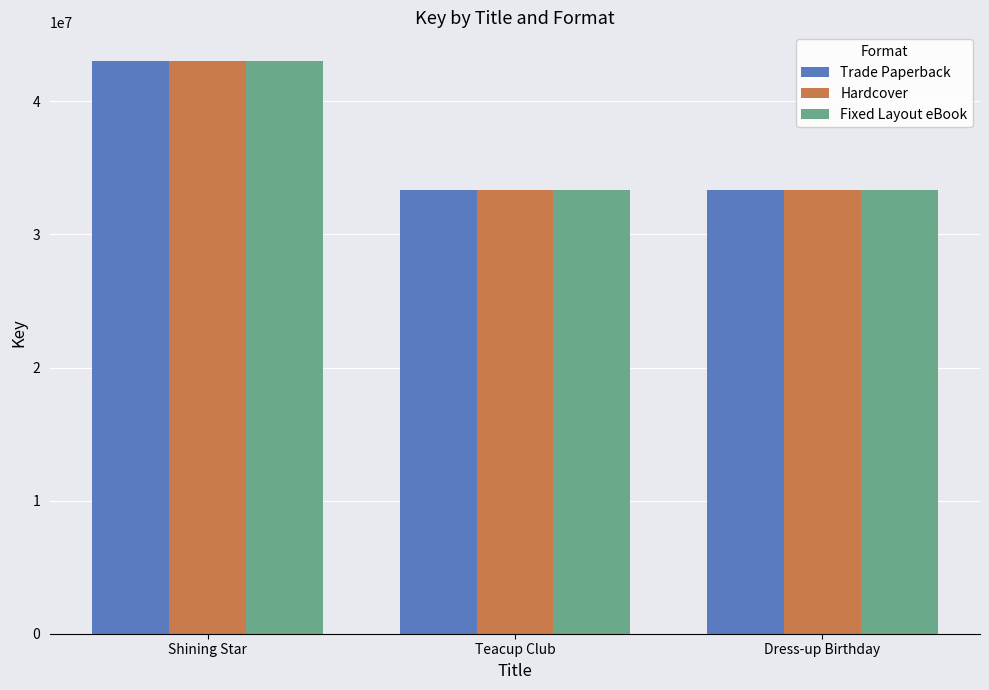

What position from the left is Teacup Club?

2